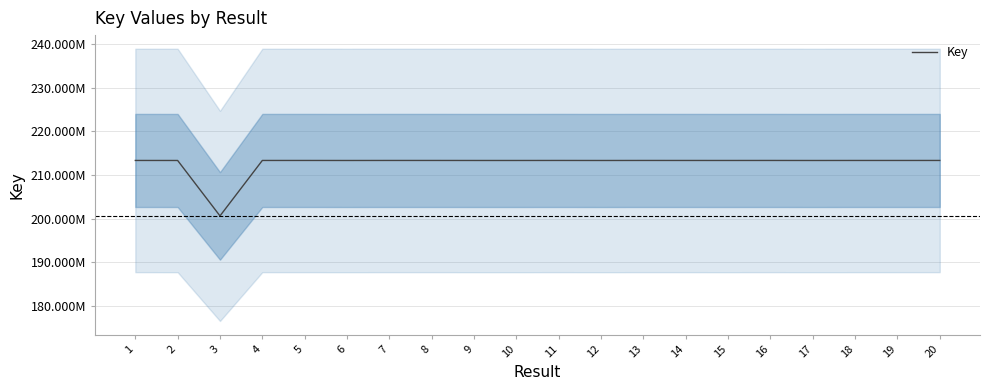

Does the chart have visible grid lines?

Yes